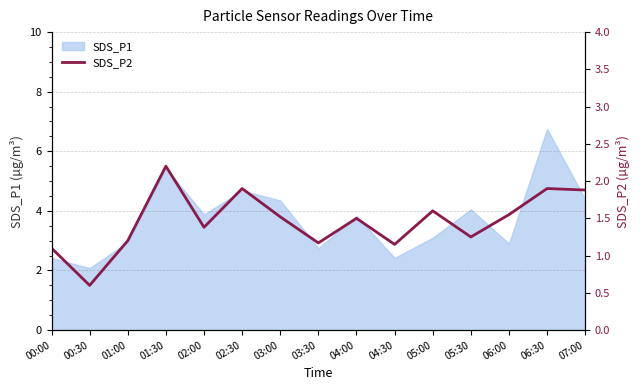

True or false: SDS_P1 has a value of 2.7 at 02:30.

False